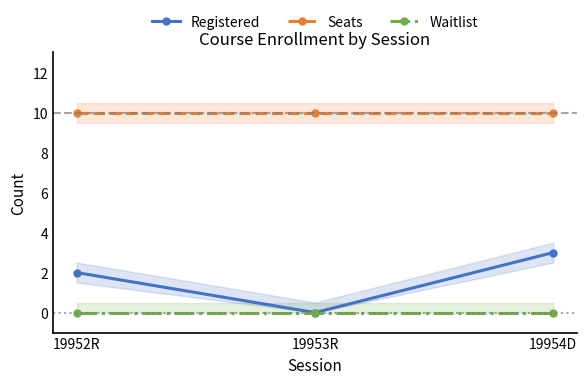

Rank the series by their maximum value, from highest to lowest.

Seats, Registered, Waitlist